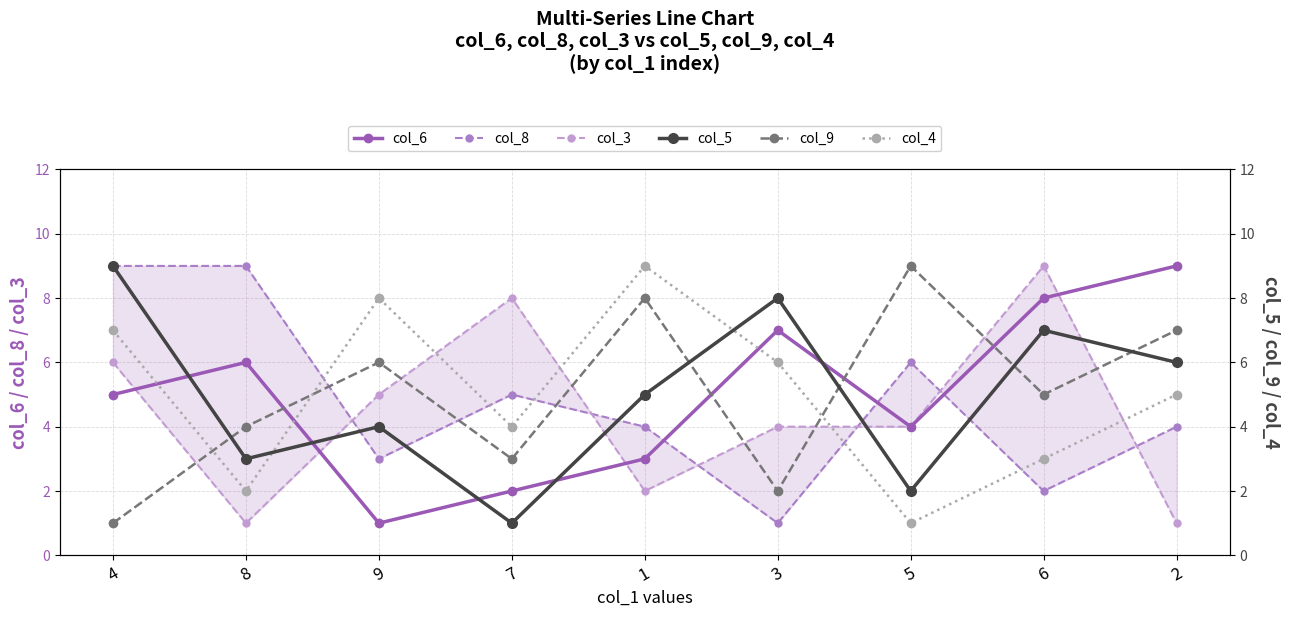

The value of col_4 at 1 is 4. True or false?

False